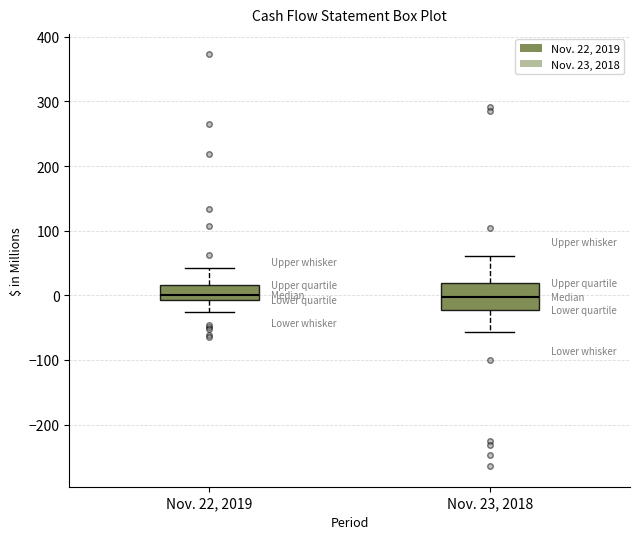

Reading left to right, read every box against the y-axis: the position of its median line, the range the box covers, and the ends of its whiskers. The values are not printed on the chart, so give them approximately, as read against the axis.

Nov. 22, 2019: median 0, box -10 to 20, whiskers -30 to 40
Nov. 23, 2018: median 0, box -20 to 20, whiskers -60 to 60